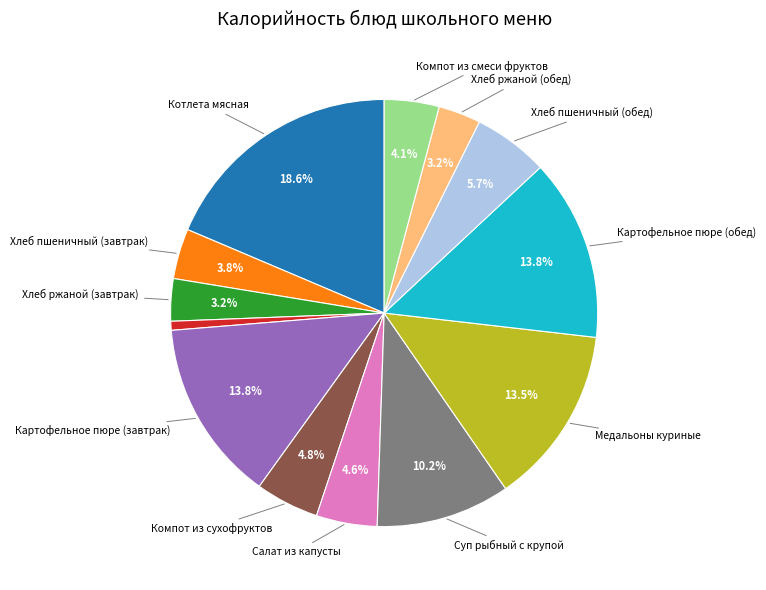

Does any single category account for the majority?

No